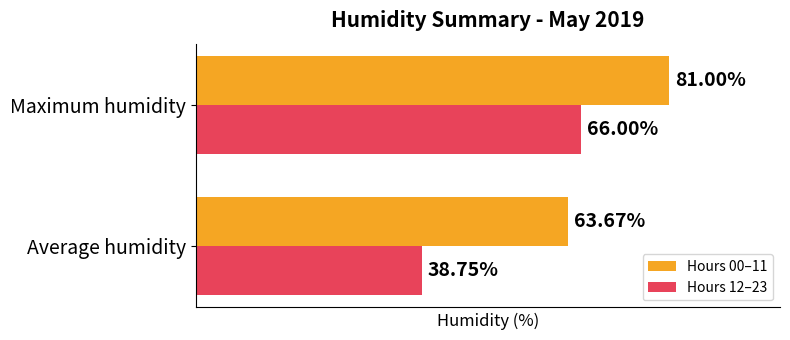

At which label does Hours 00–11 reach its minimum?

Average humidity